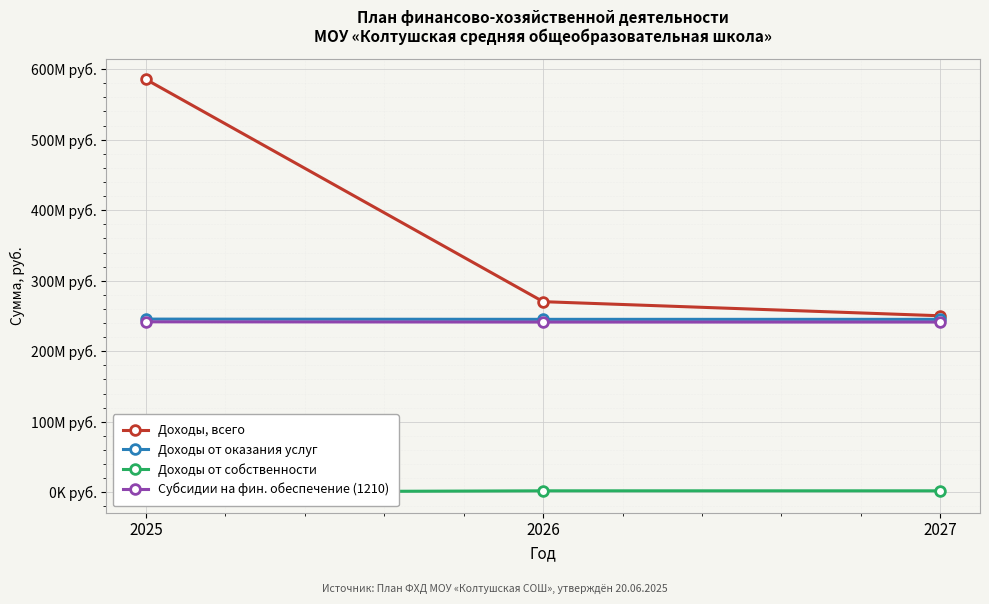

Which category has the lowest value in the Доходы от собственности series?

2025